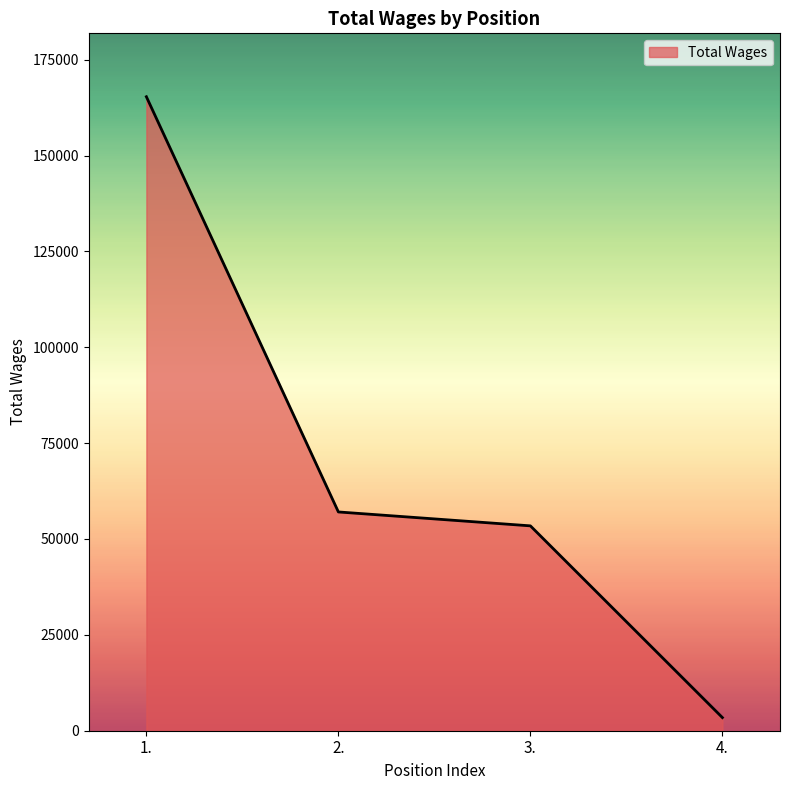

Which category has the highest value across all series?

1.